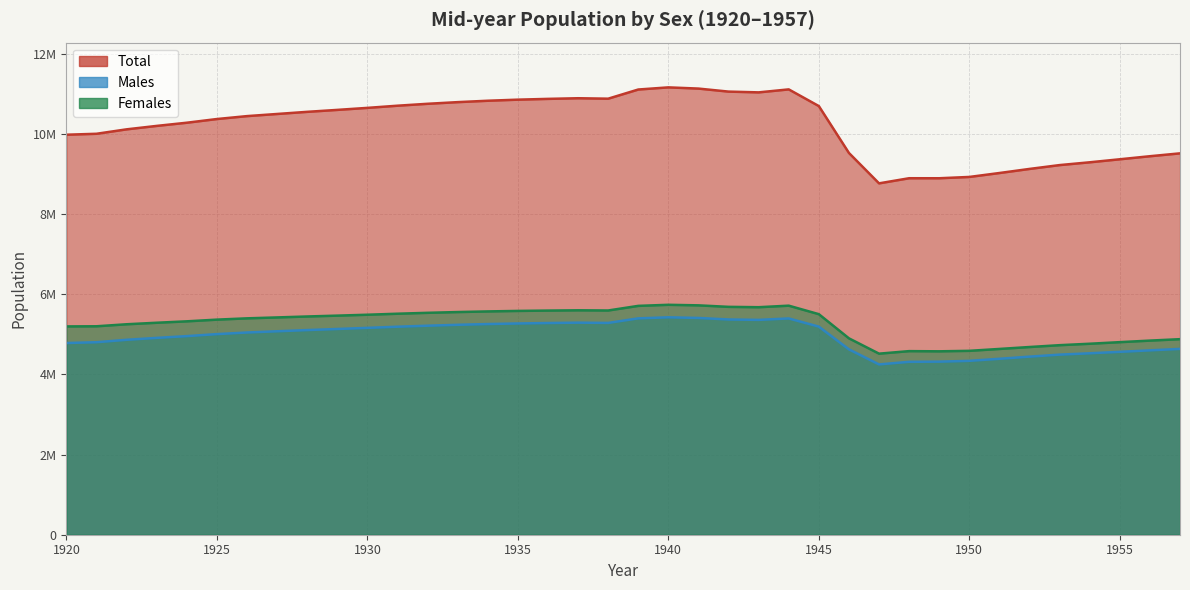

True or false: Total has a value of 11054018 at 1942.

True